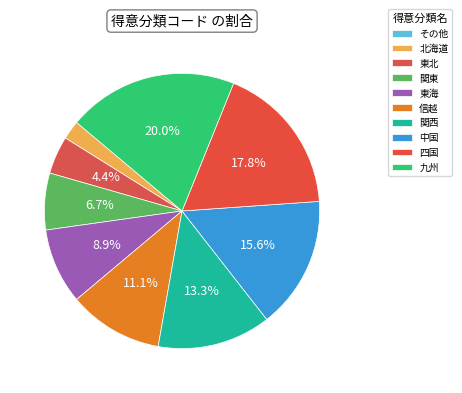

How many segments does this pie chart have?

10